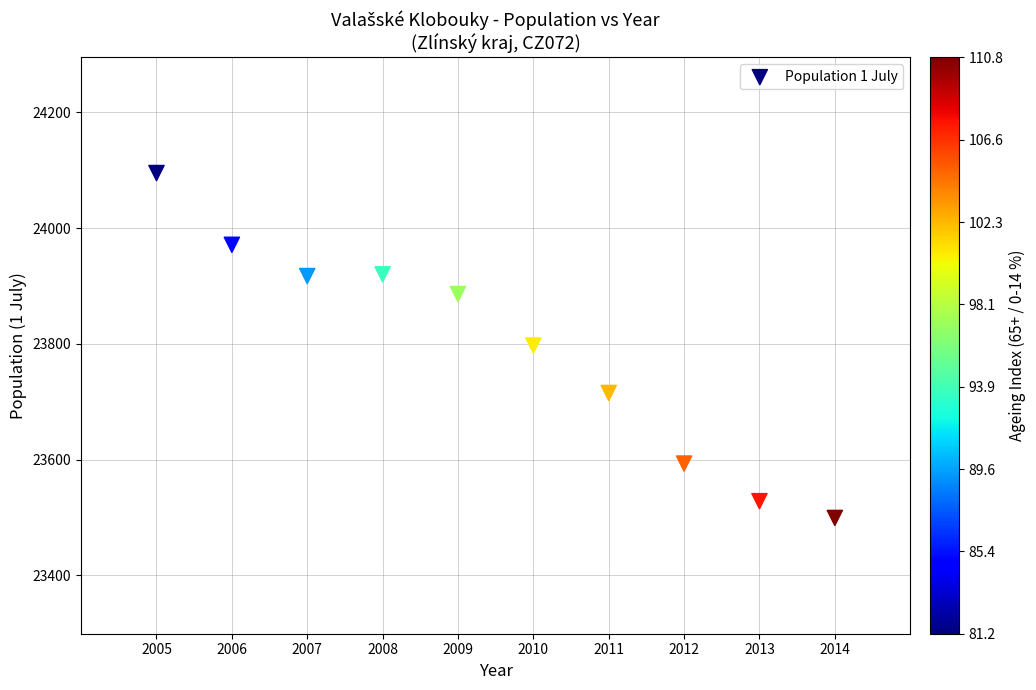

What is the average Y value?

23792